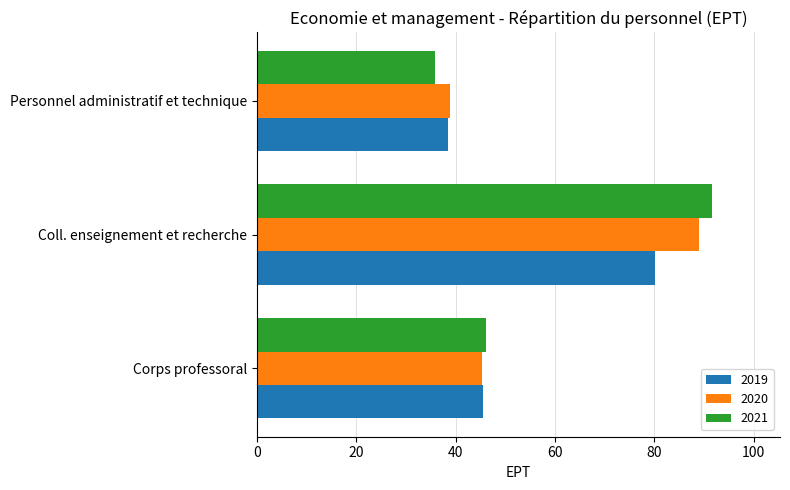

What is the total value across all series at Corps professoral?

136.9